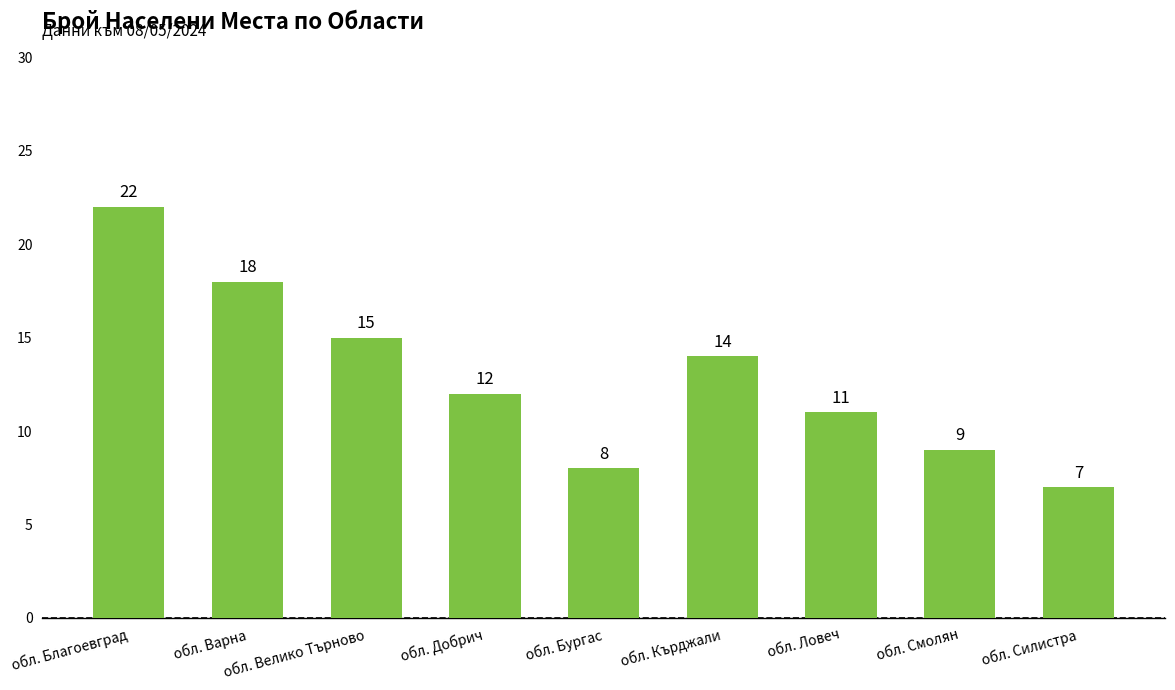

What is the label of the 1st bar from the right?

обл. Силистра